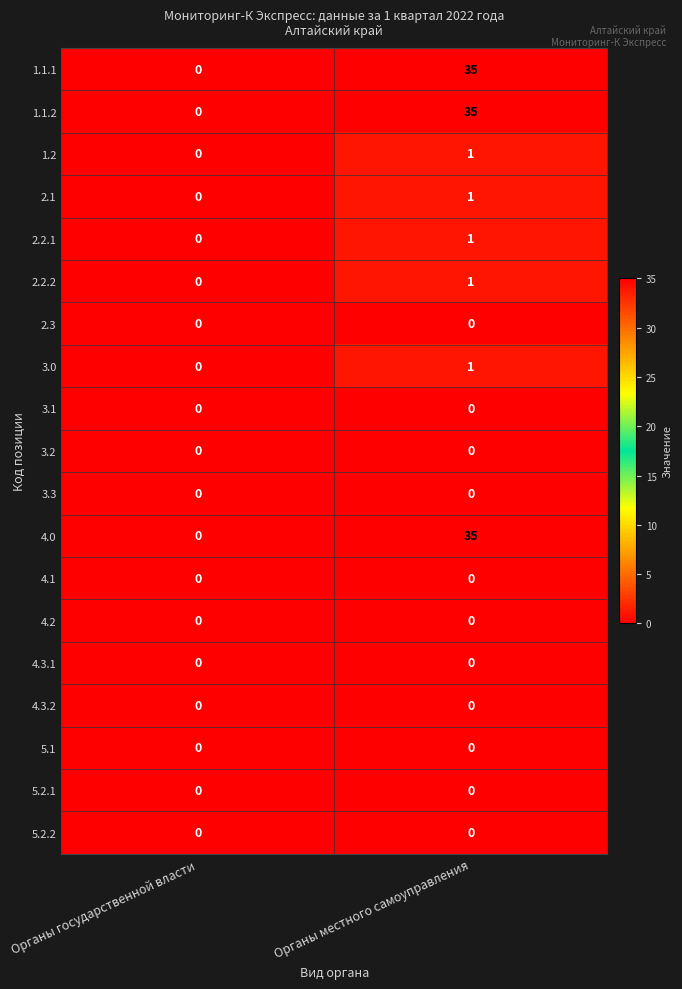

At which category does the chart reach its peak across all series?

Органы местного самоуправления